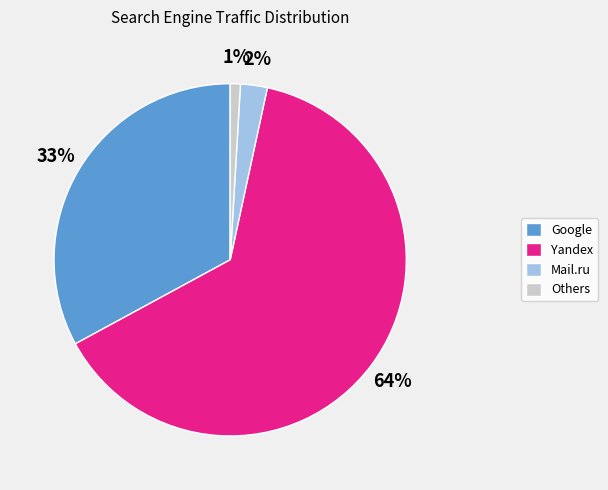

Count the number of slices in the pie.

4